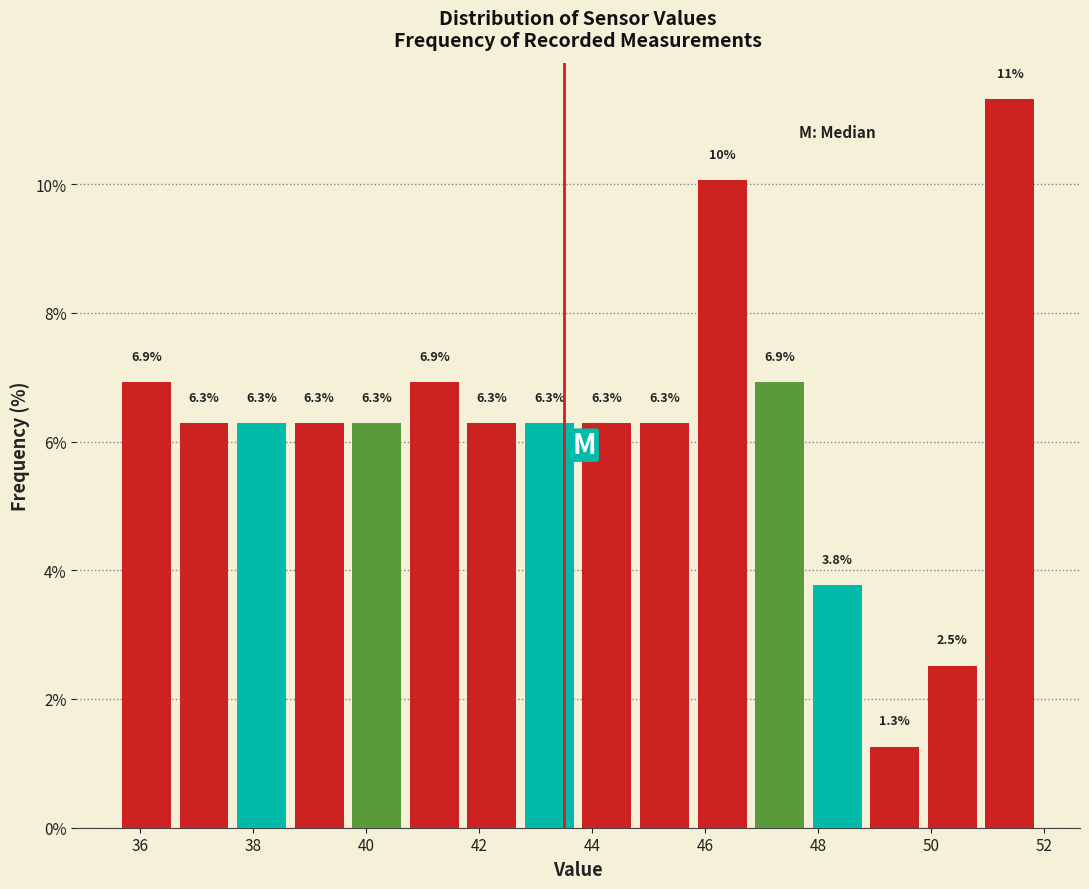

Which range on the x-axis has the tallest bar?

50.8 to 52.0